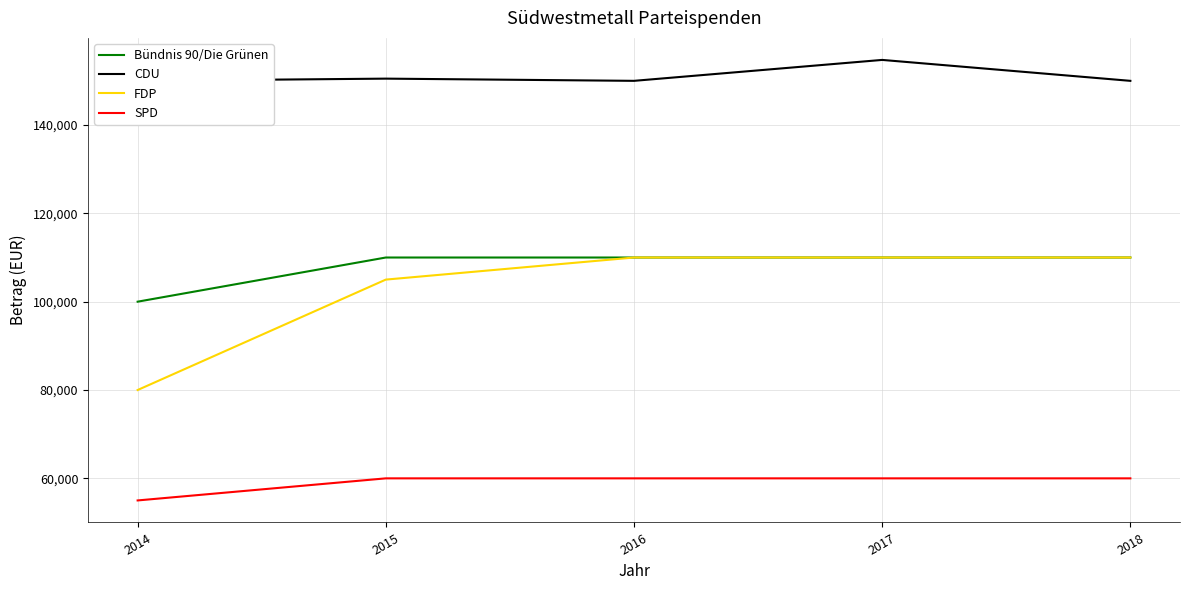

How many series are shown in this chart?

4